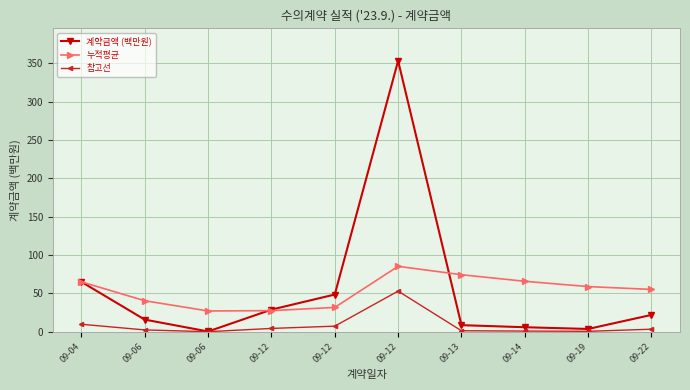

The value of 누적평균 at 09-06 is 71.2. True or false?

False